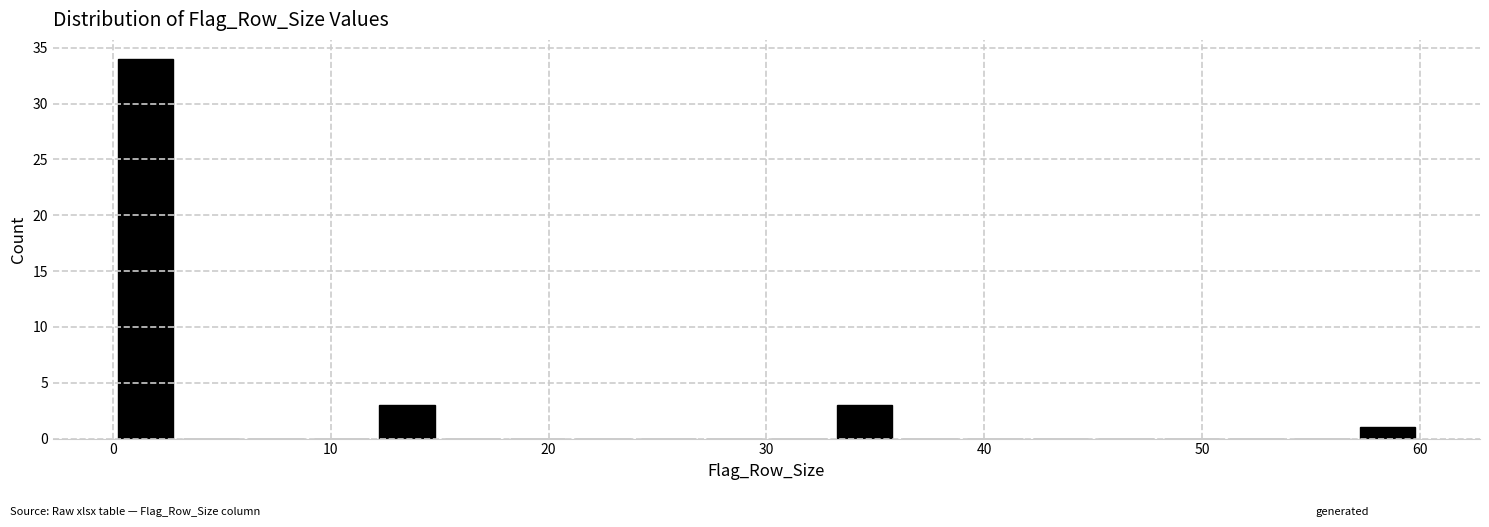

Read against the x-axis, roughly where is the centre of the tallest bar?

2